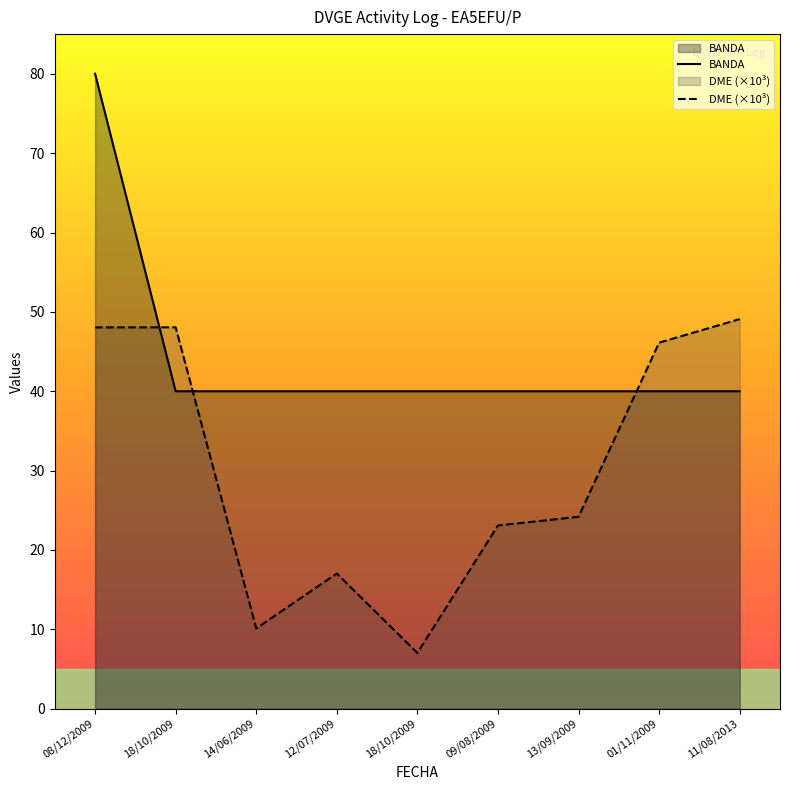

Which has a higher value, 01/11/2009 or 09/08/2009?

01/11/2009